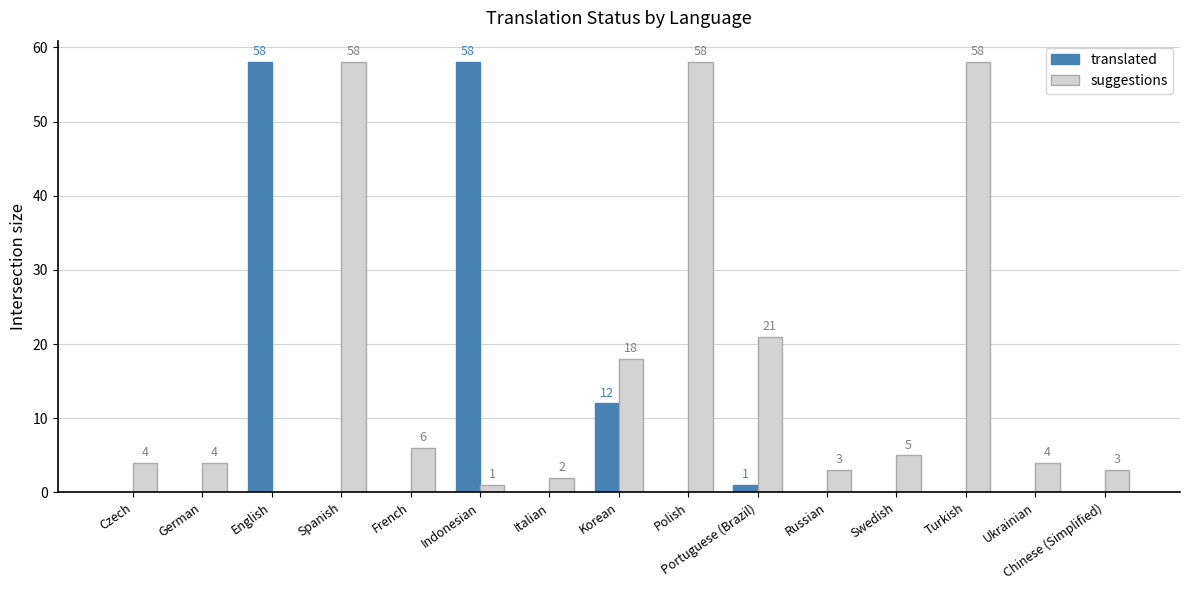

What is the sum of the translated values at English and Chinese (Simplified)?

58